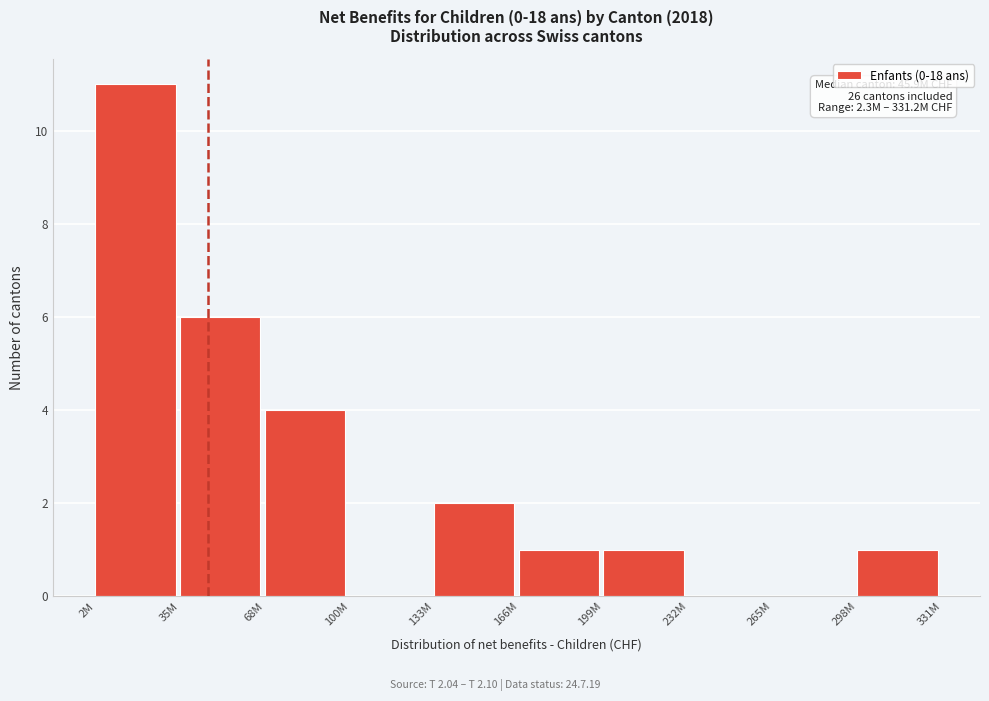

Reading left to right, list all the values displayed in this chart.

2M=11	35M=6	68M=4	100M=0	133M=2	166M=1	199M=1	232M=0	265M=0	298M=1